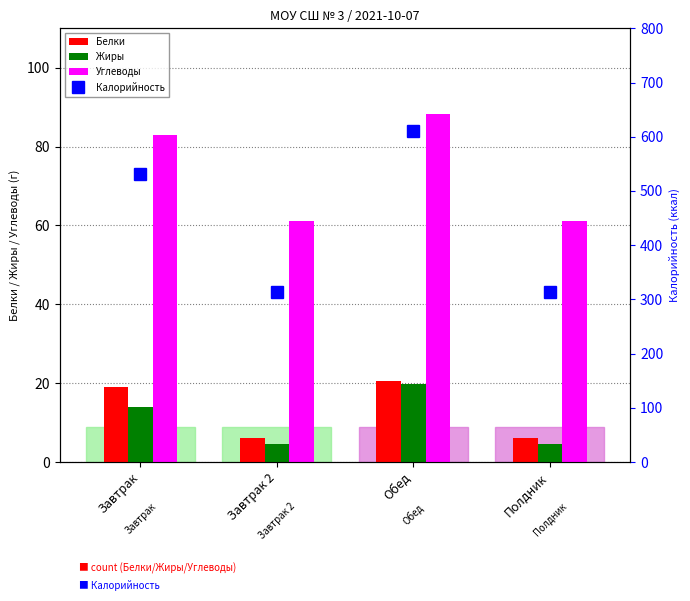

List the series in order of their peak value, highest first.

Калорийность, Углеводы, Белки, Жиры